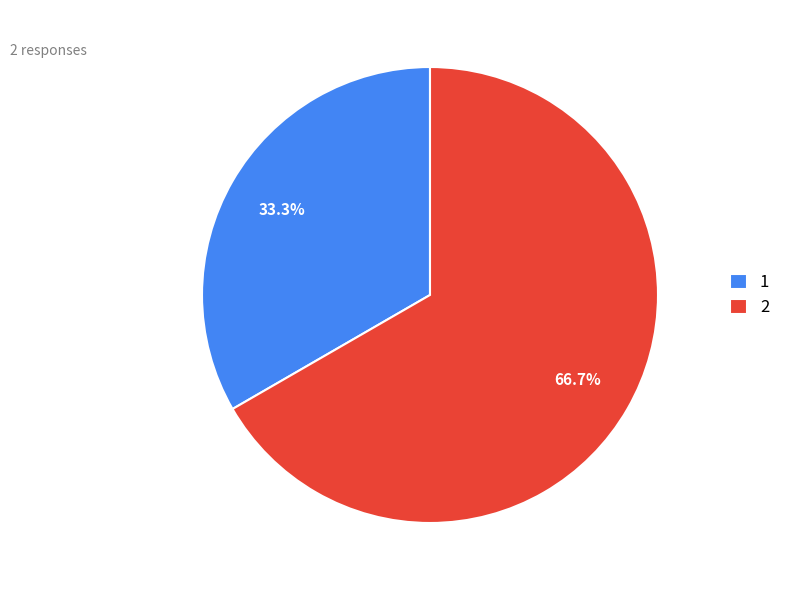

To the nearest percent, what is the average slice percentage?

50%